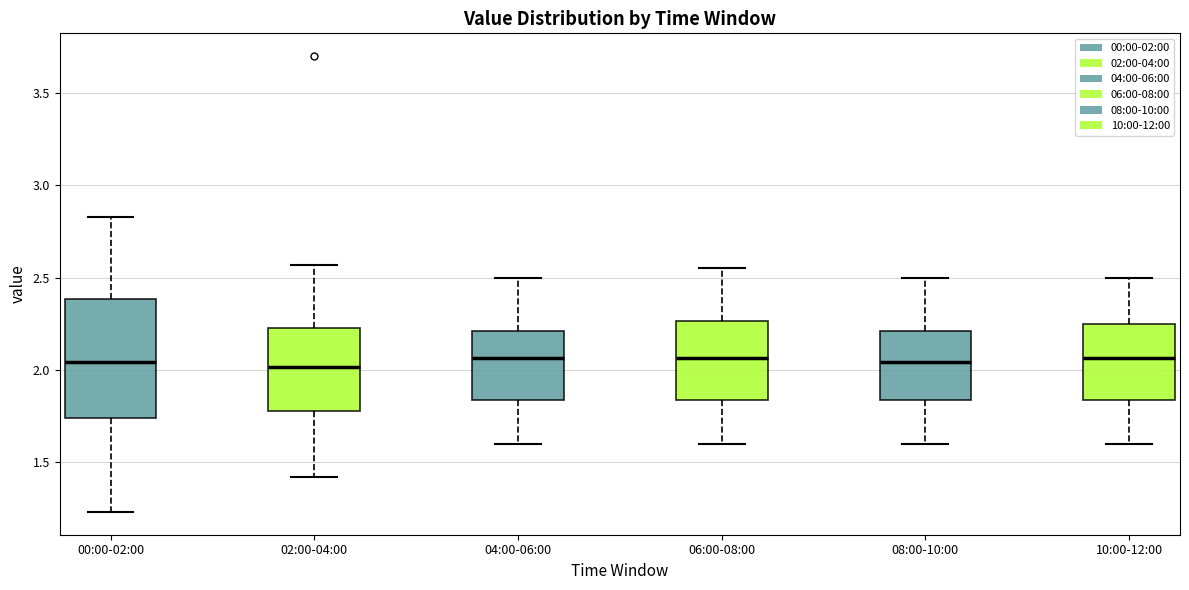

Reading left to right, read every box against the y-axis: the position of its median line, the range the box covers, and the ends of its whiskers. The values are not printed on the chart, so give them approximately, as read against the axis.

00:00-02:00: median 2.05, box 1.75 to 2.40, whiskers 1.25 to 2.85
02:00-04:00: median 2.00, box 1.80 to 2.25, whiskers 1.40 to 2.55
04:00-06:00: median 2.05, box 1.85 to 2.20, whiskers 1.60 to 2.50
06:00-08:00: median 2.05, box 1.85 to 2.25, whiskers 1.60 to 2.55
08:00-10:00: median 2.05, box 1.85 to 2.20, whiskers 1.60 to 2.50
10:00-12:00: median 2.05, box 1.85 to 2.25, whiskers 1.60 to 2.50